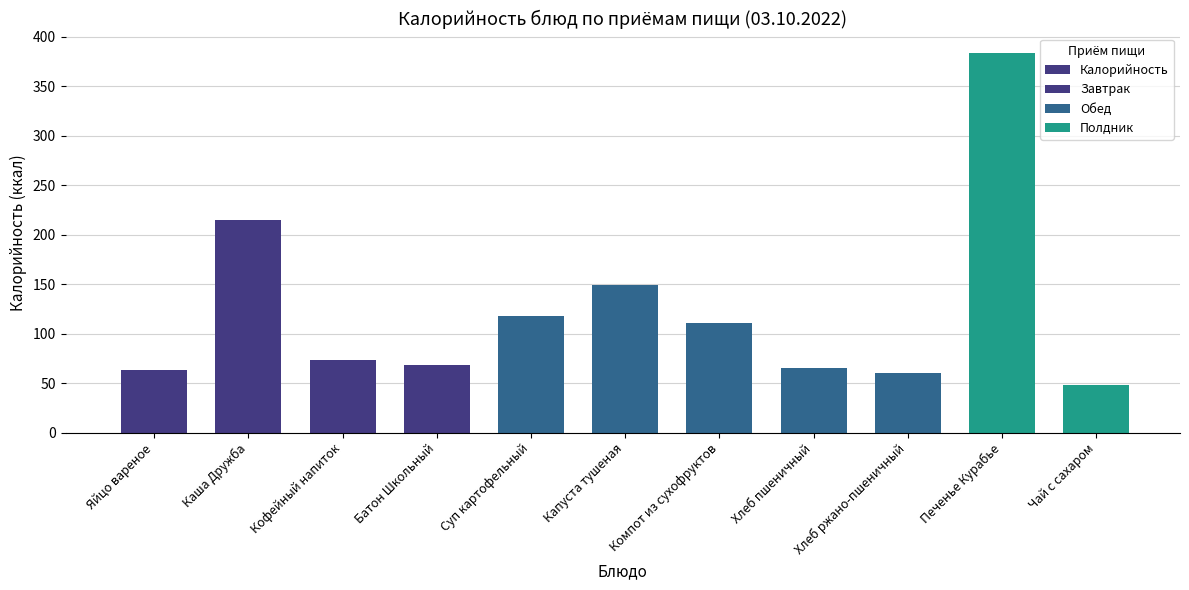

What is the maximum value shown in the chart?

384.0